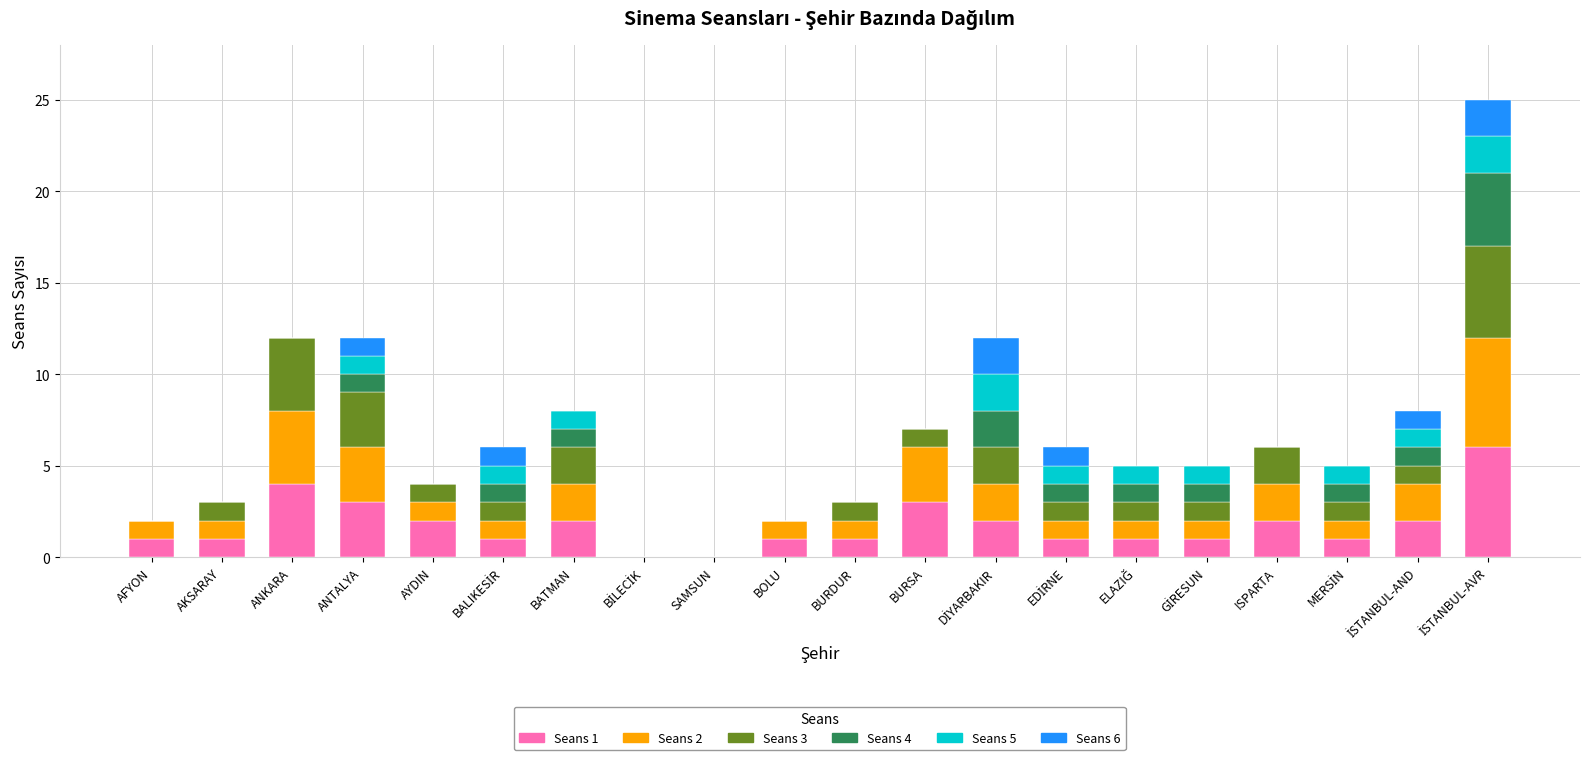

The Seans 5 series shows 2 at BATMAN. True or false?

False